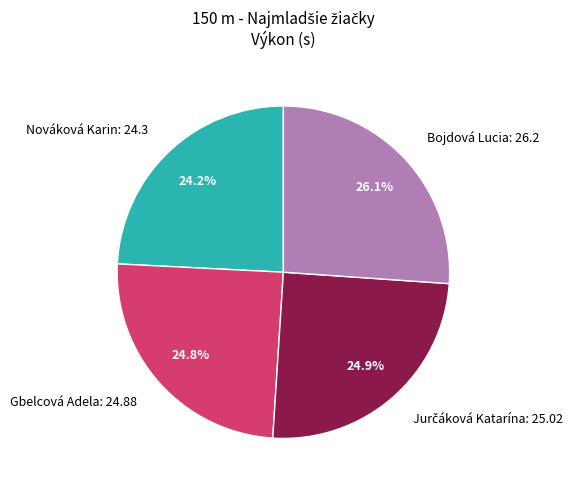

To the nearest percent, what is the difference between the largest and smallest slice percentages?

2%